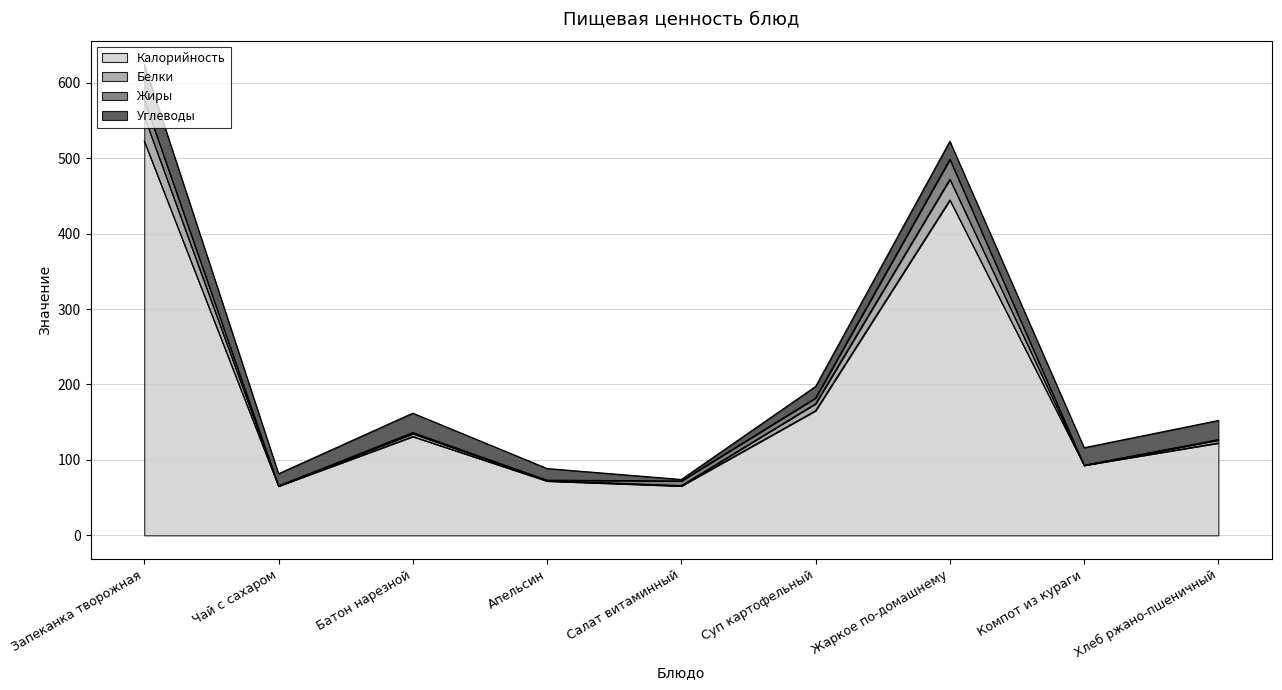

At how many categories does at least one series exceed 488?

2